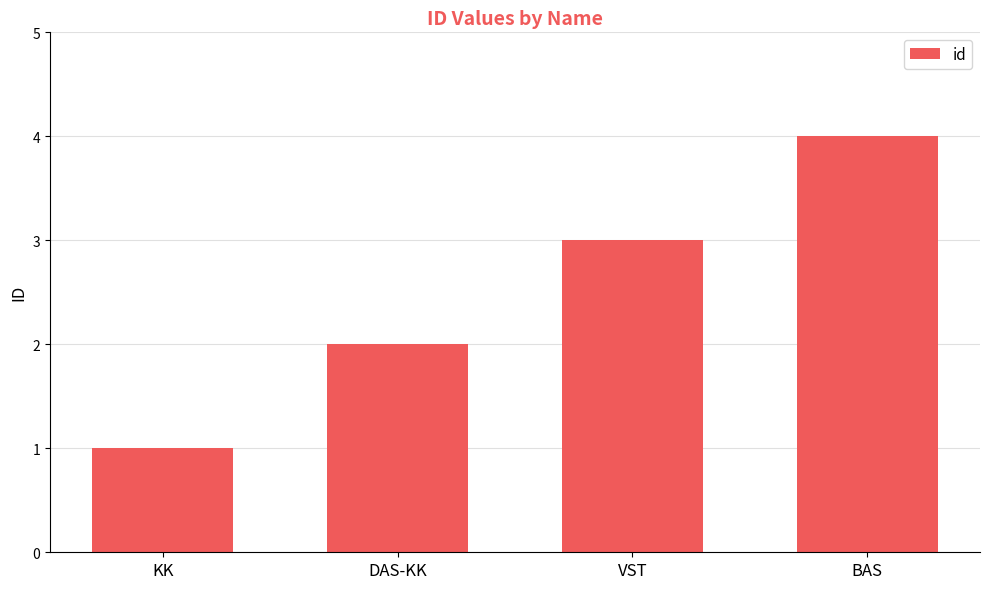

Between KK and BAS, which is larger?

BAS